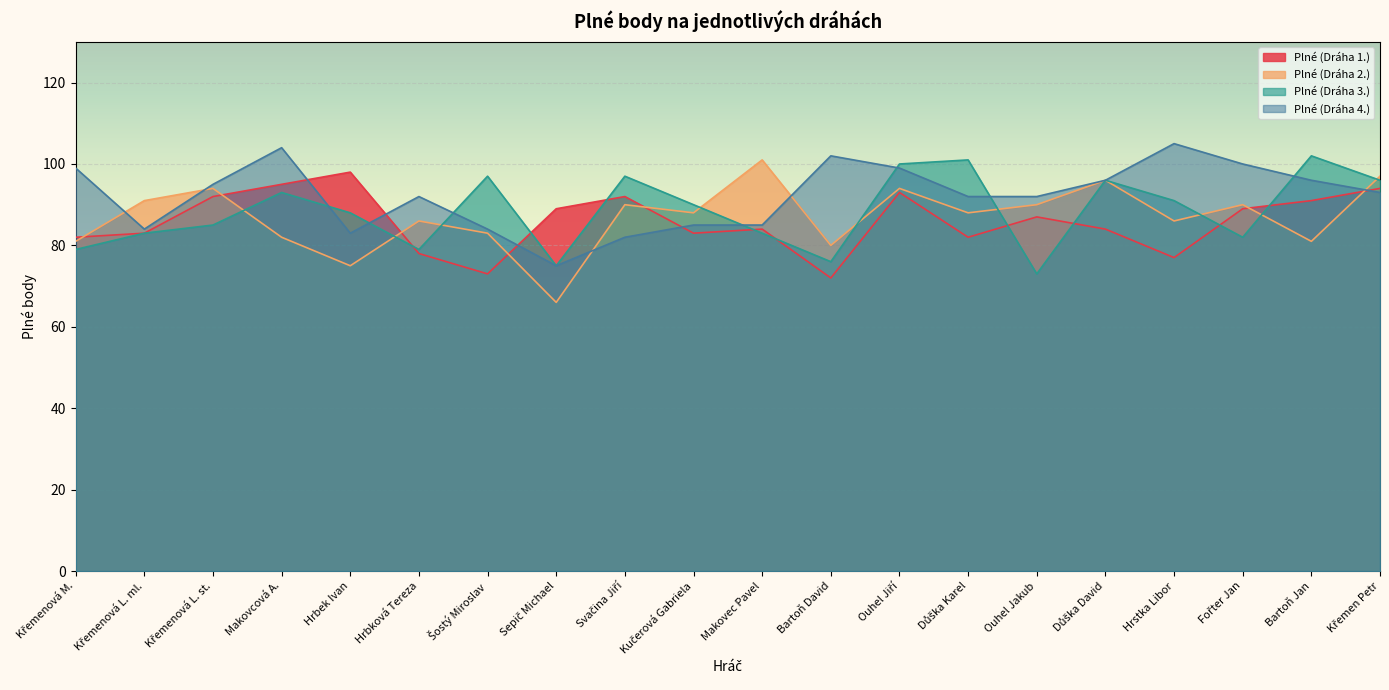

What is the value of the Plné (Dráha 1.) point at the 7th from the left?

73